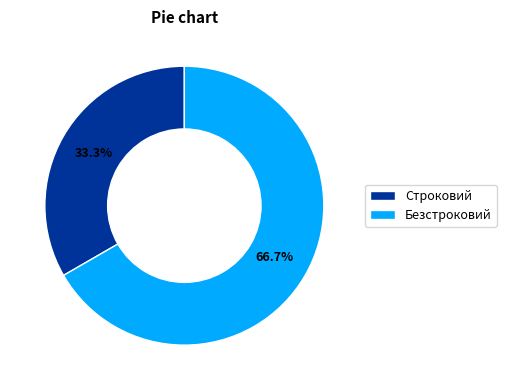

To the nearest percent, what percentage of the pie is Безстроковий?

67%